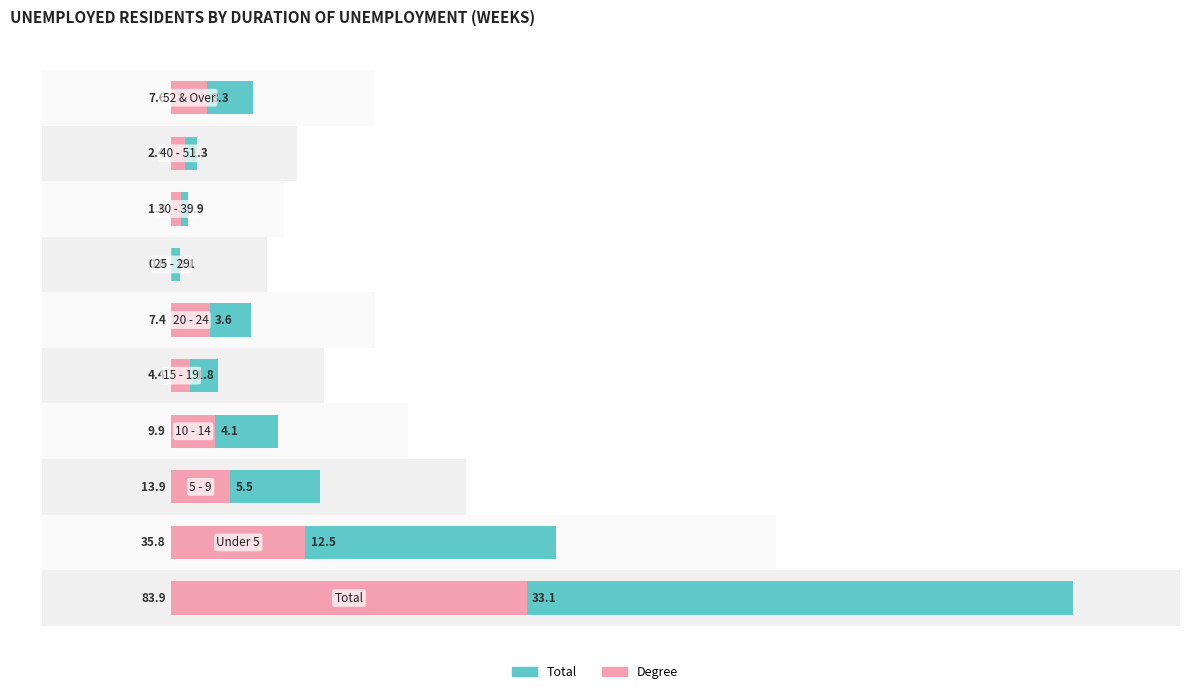

What is the value of the Total (Owner-occupied) bar at the 8th from the left?

1.6